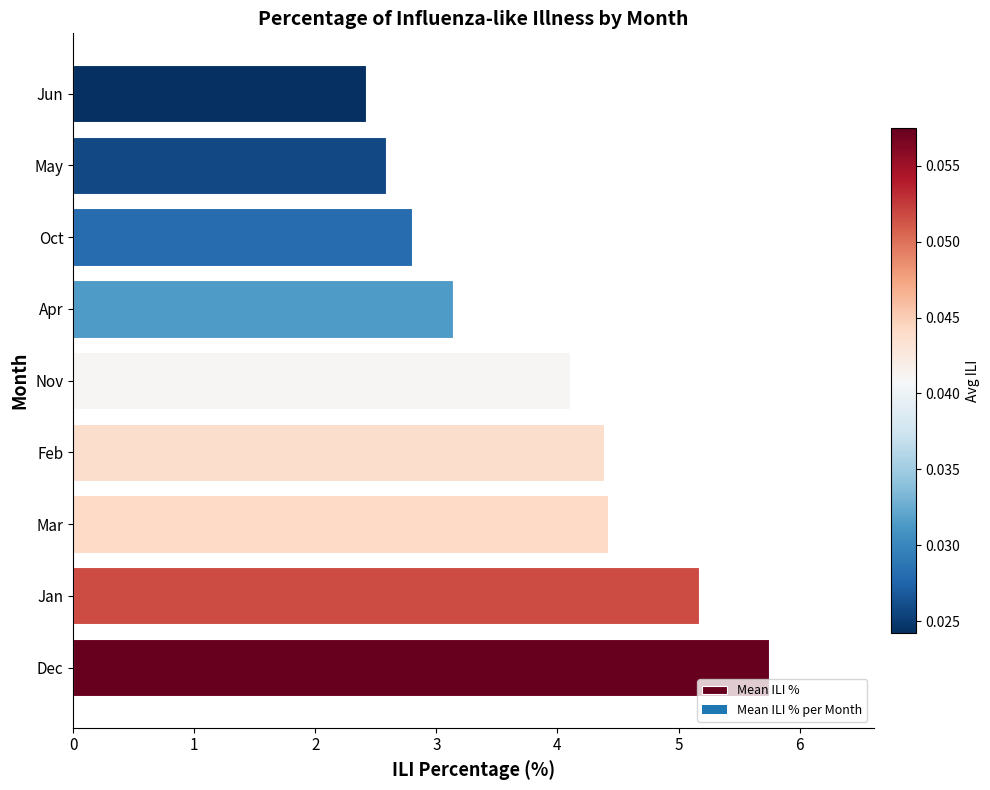

Is it true that the value at Jun is 1.2?

False